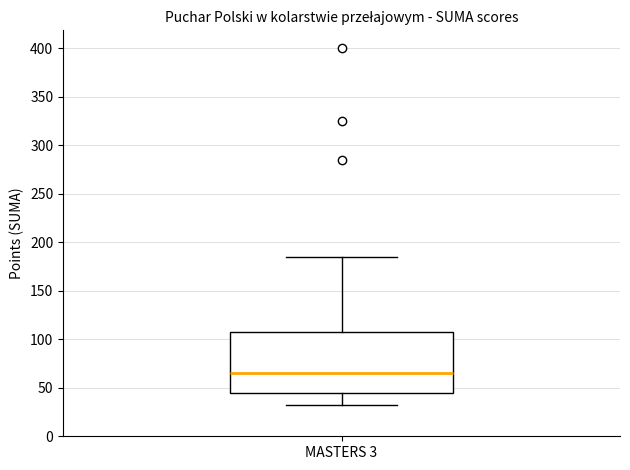

Transcribe this box plot: give where the median line is, the range the box spans, and where the two whiskers end, as read against the y-axis. The values are not printed on the chart, so give them approximately, as read against the axis.

median 65, box 45 to 105, whiskers 30 to 185